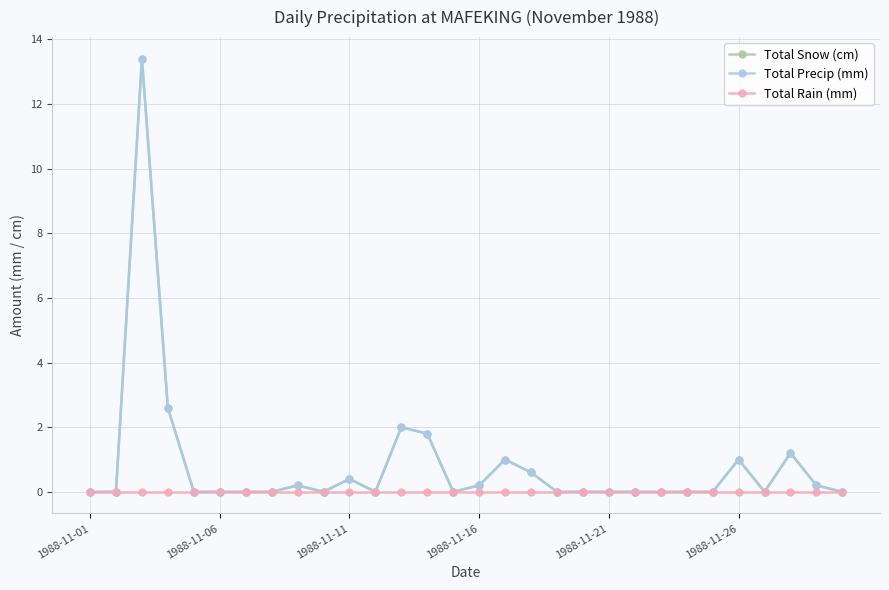

Is this an area chart (filled region under the line)?

No